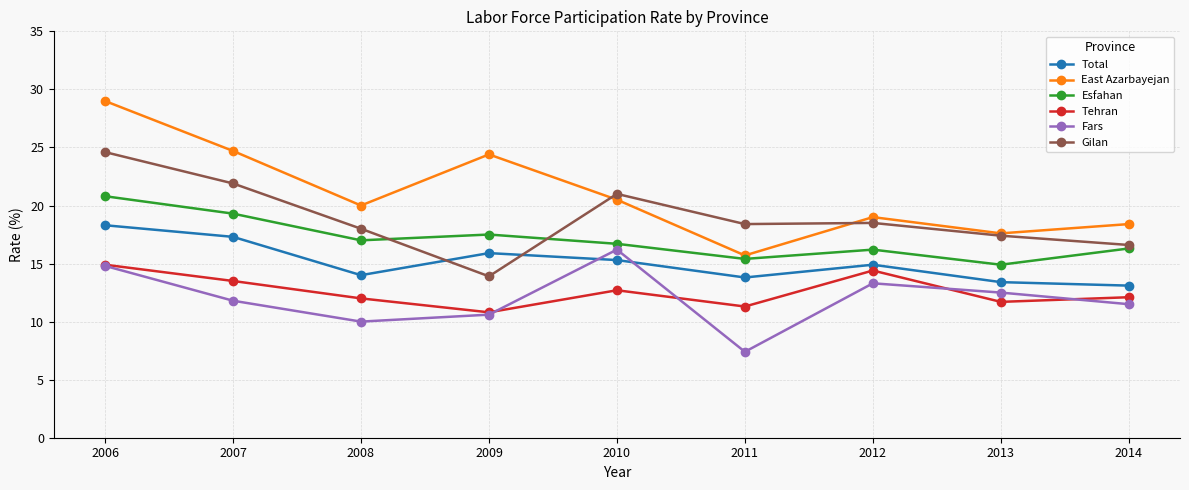

Where does the Tehran series first go above 12?

2006